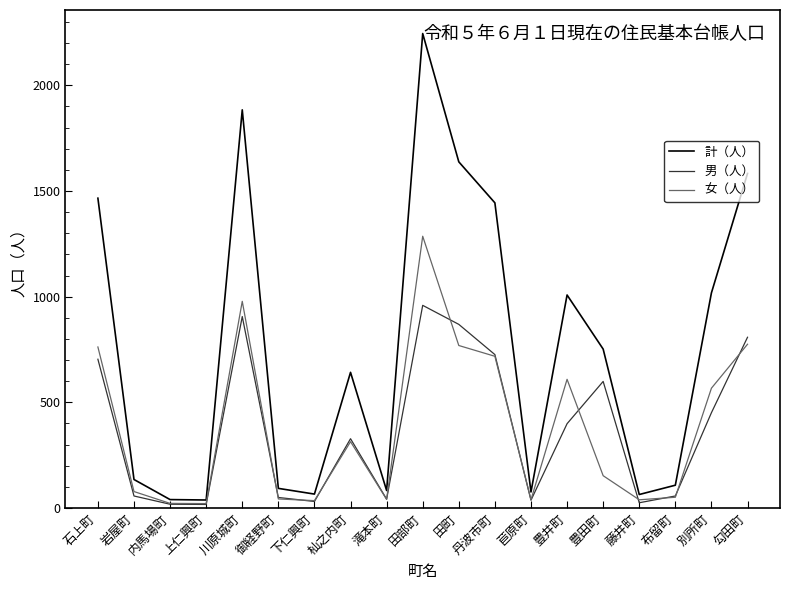

The 男（人） series shows 57 at 布留町. True or false?

True